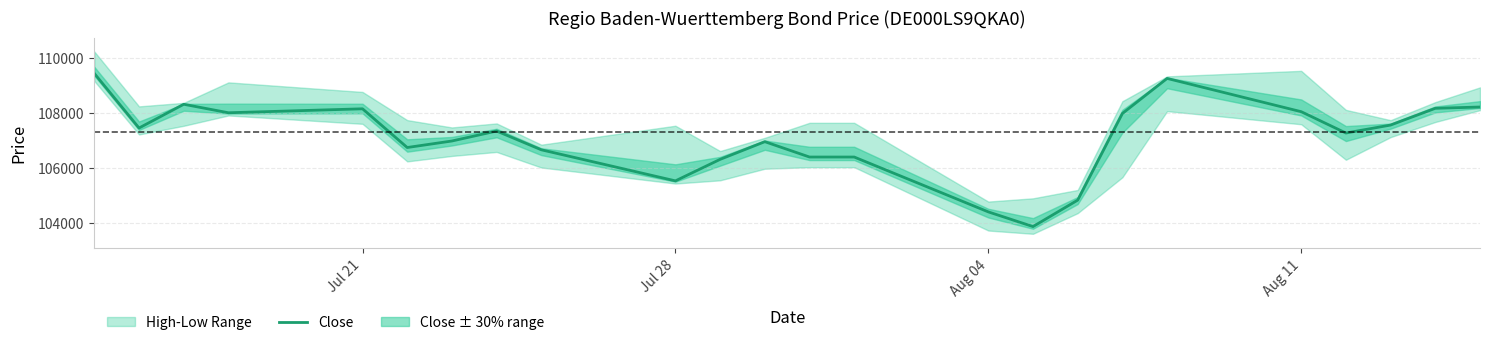

How many points are lower than both their immediate neighbors (excluding endpoints)?

6